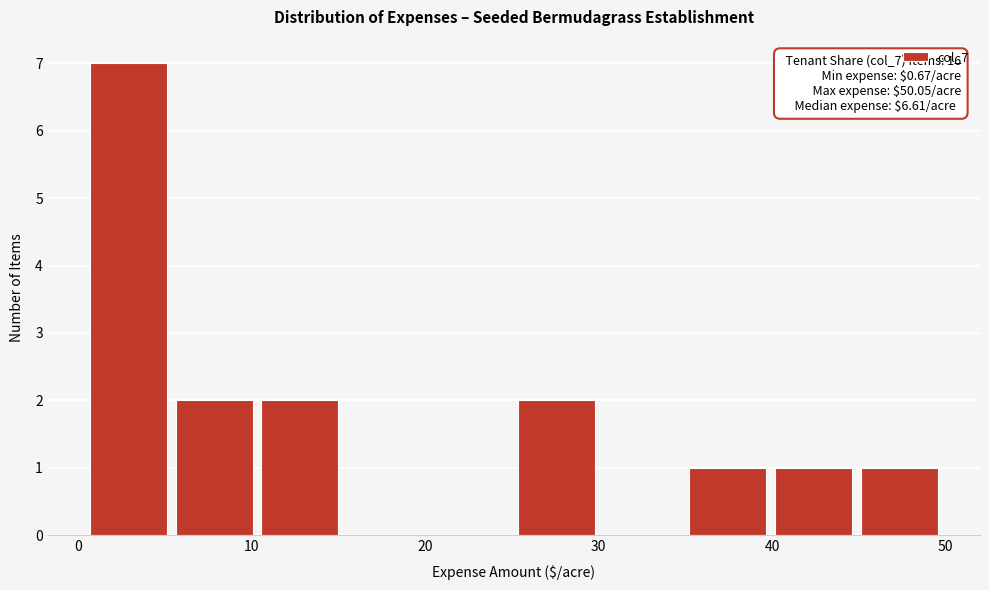

Which range on the x-axis has the tallest bar?

1 to 6